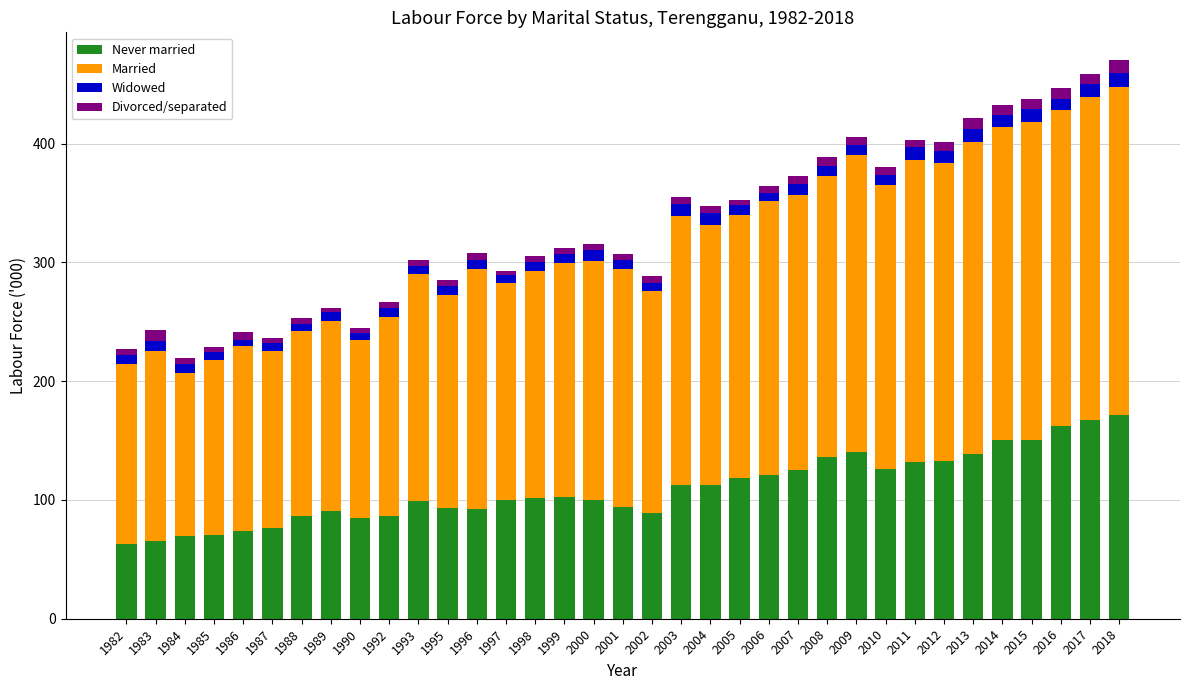

What is the highest value of the Never married series?

171.4